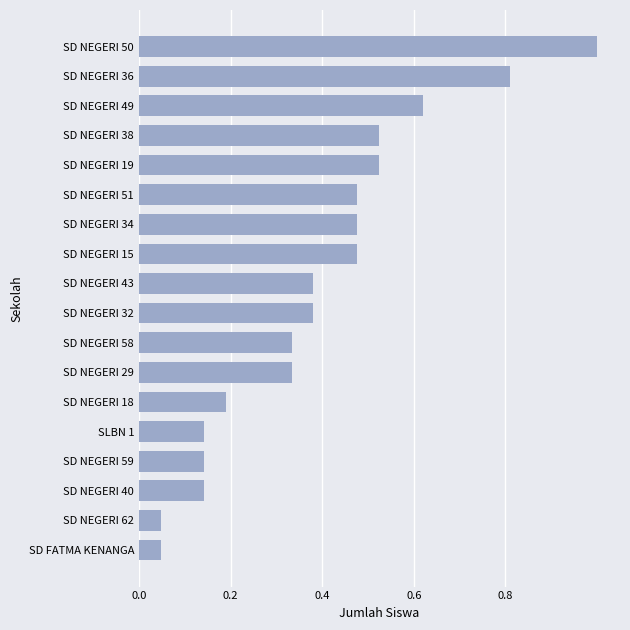

What is the change in value from SD NEGERI 15 to SD NEGERI 49?

+0.1